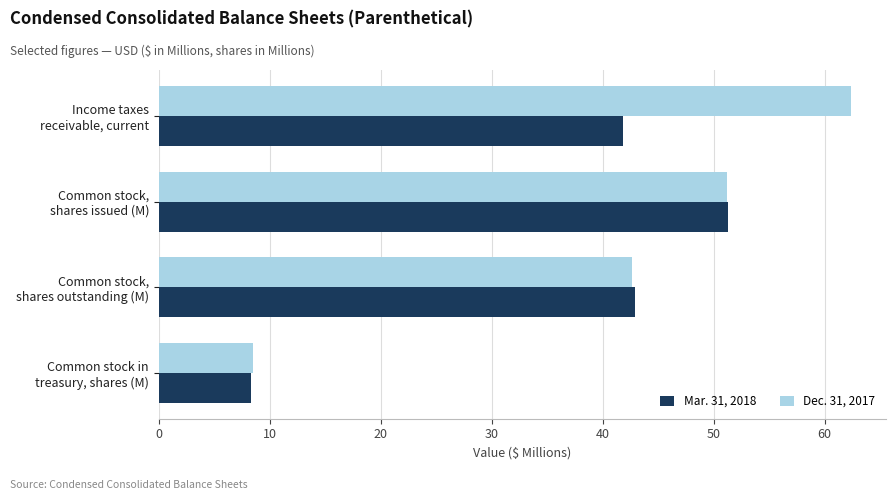

Which series has the widest spread of values?

Dec. 31, 2017